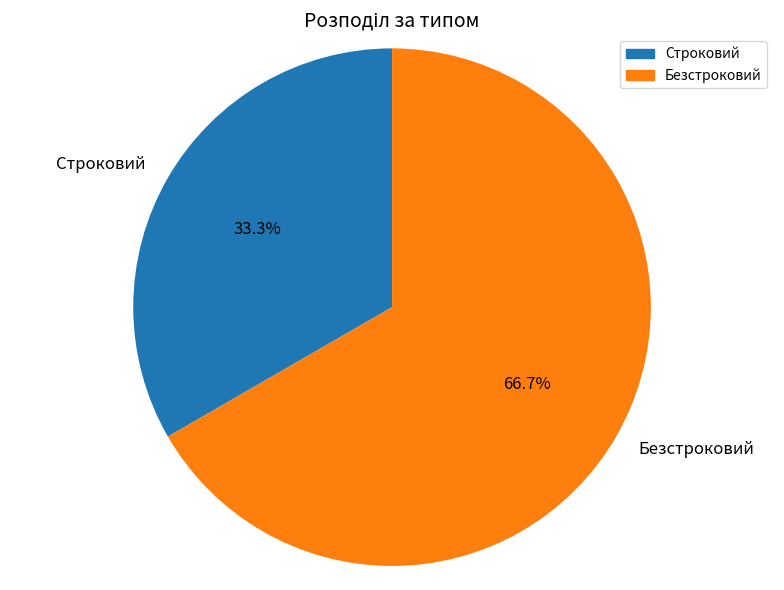

How many slices are in this pie chart?

2